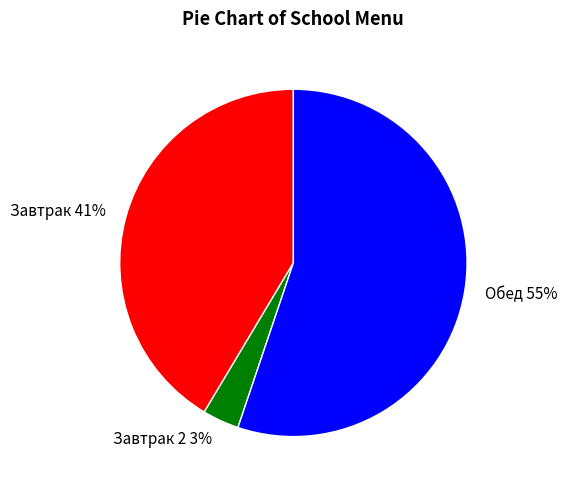

How many slices are in this pie chart?

3